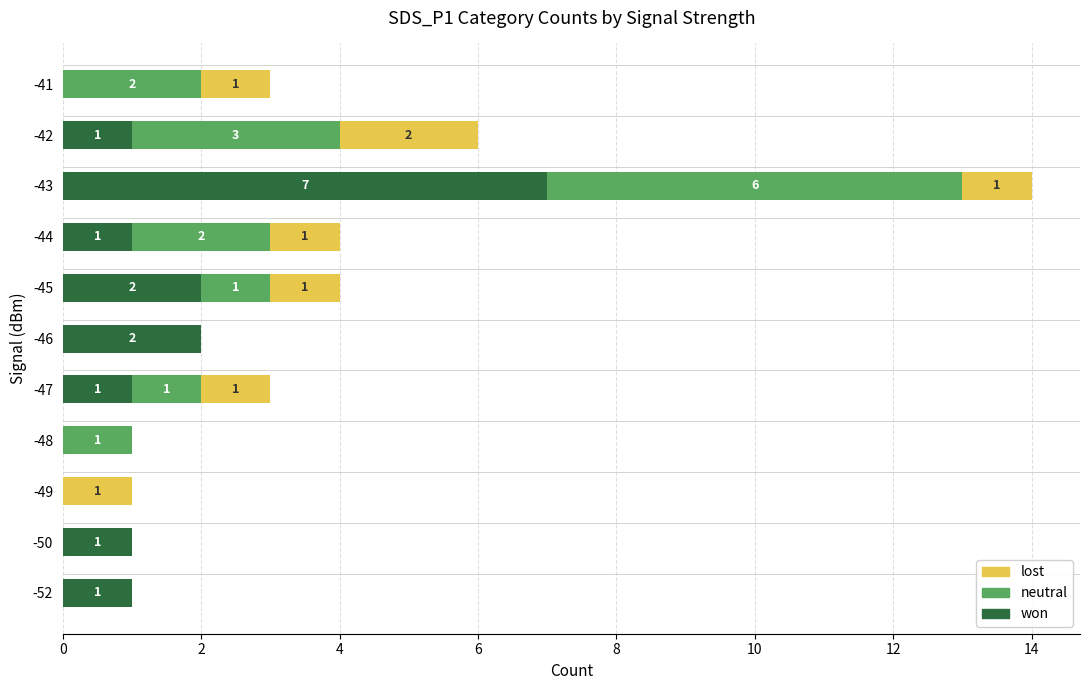

Is it true that won equals 3 at -43?

False